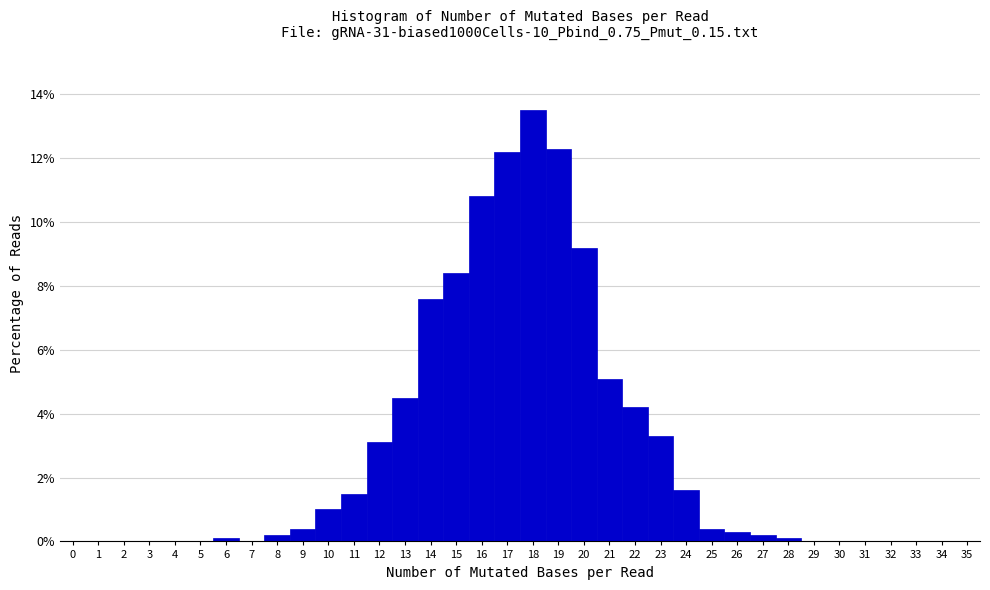

Which range on the x-axis has the tallest bar?

17.5 to 18.5